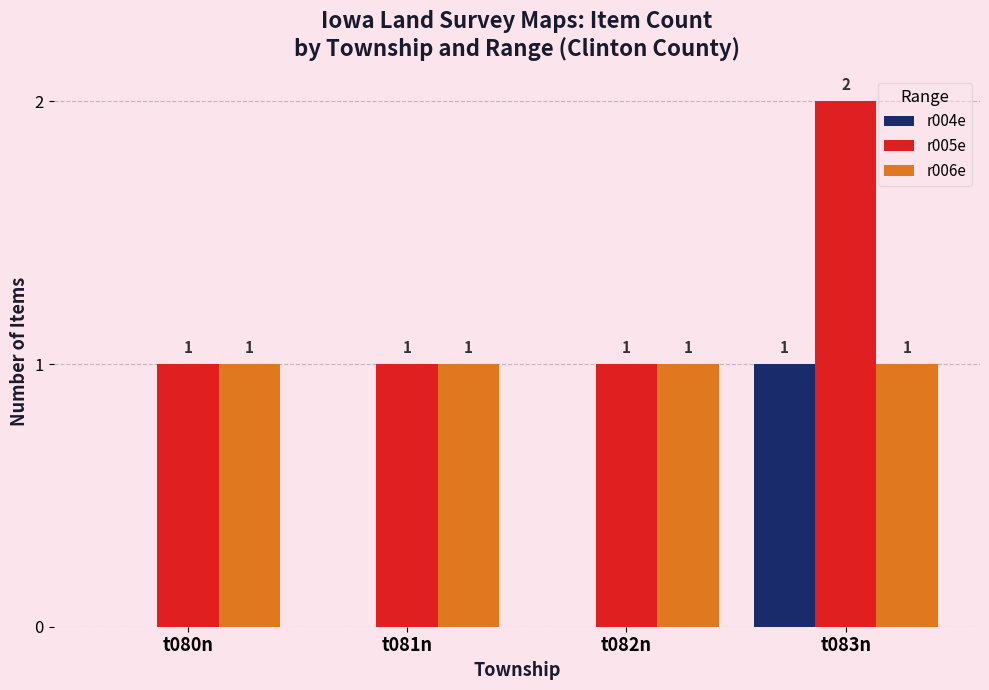

The r005e series shows 0 at t081n. True or false?

False